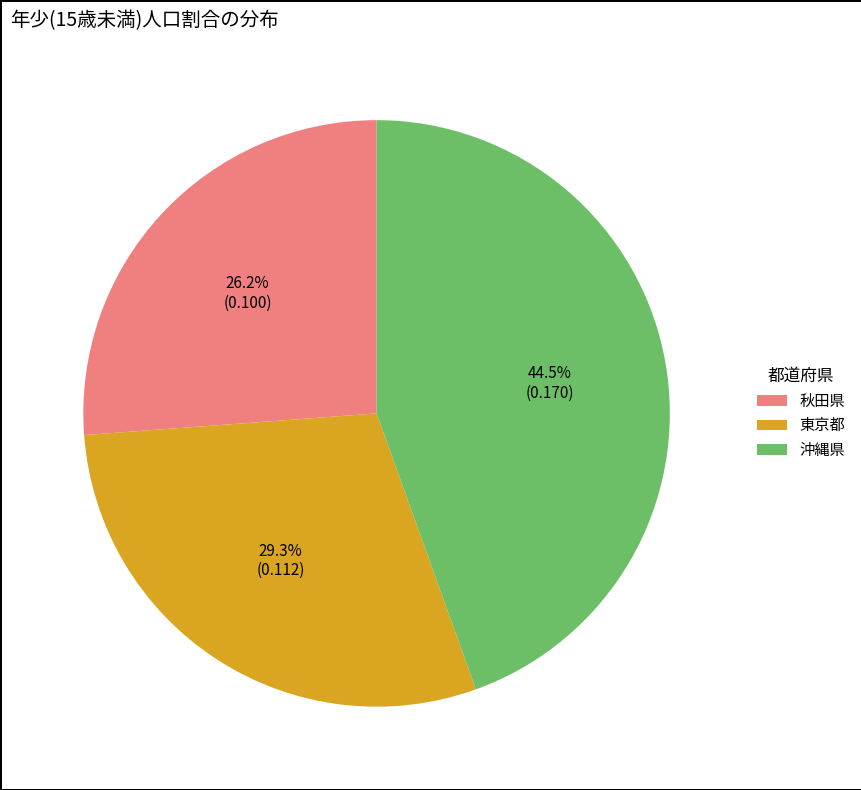

How many segments does this pie chart have?

3